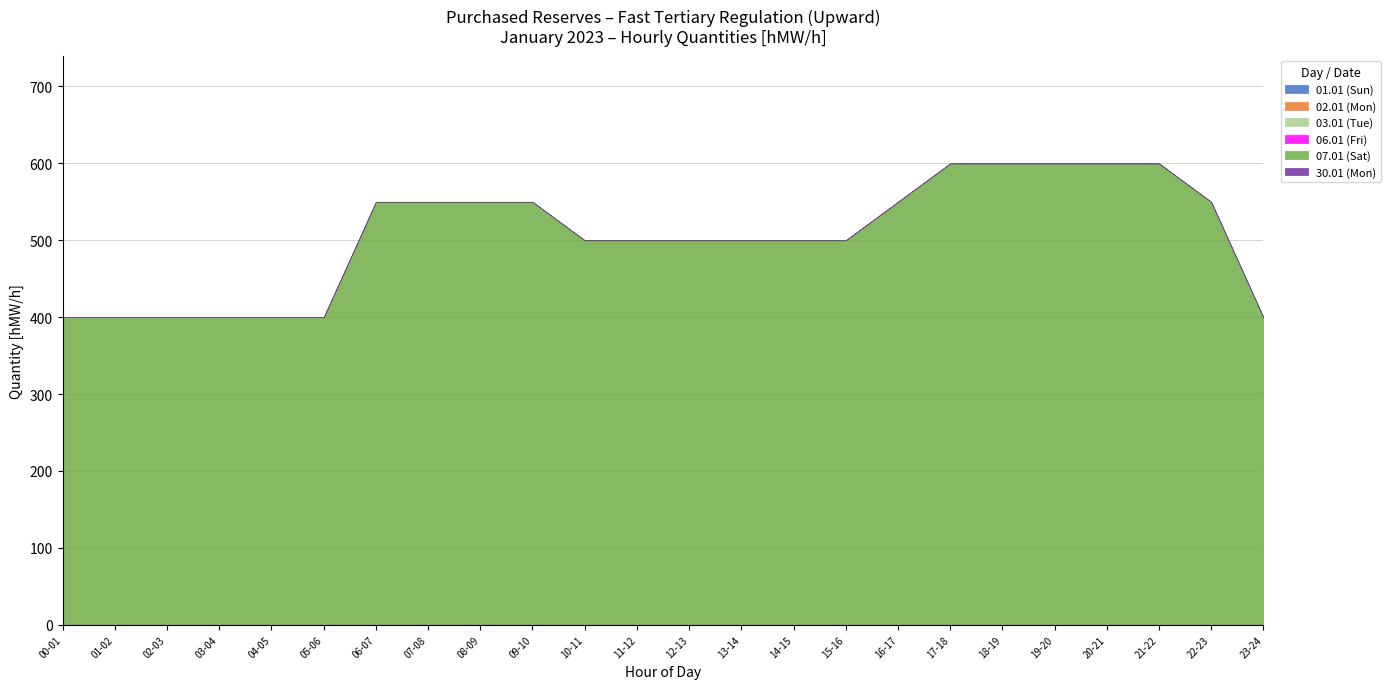

What is the label of the 16th point from the right?

08-09